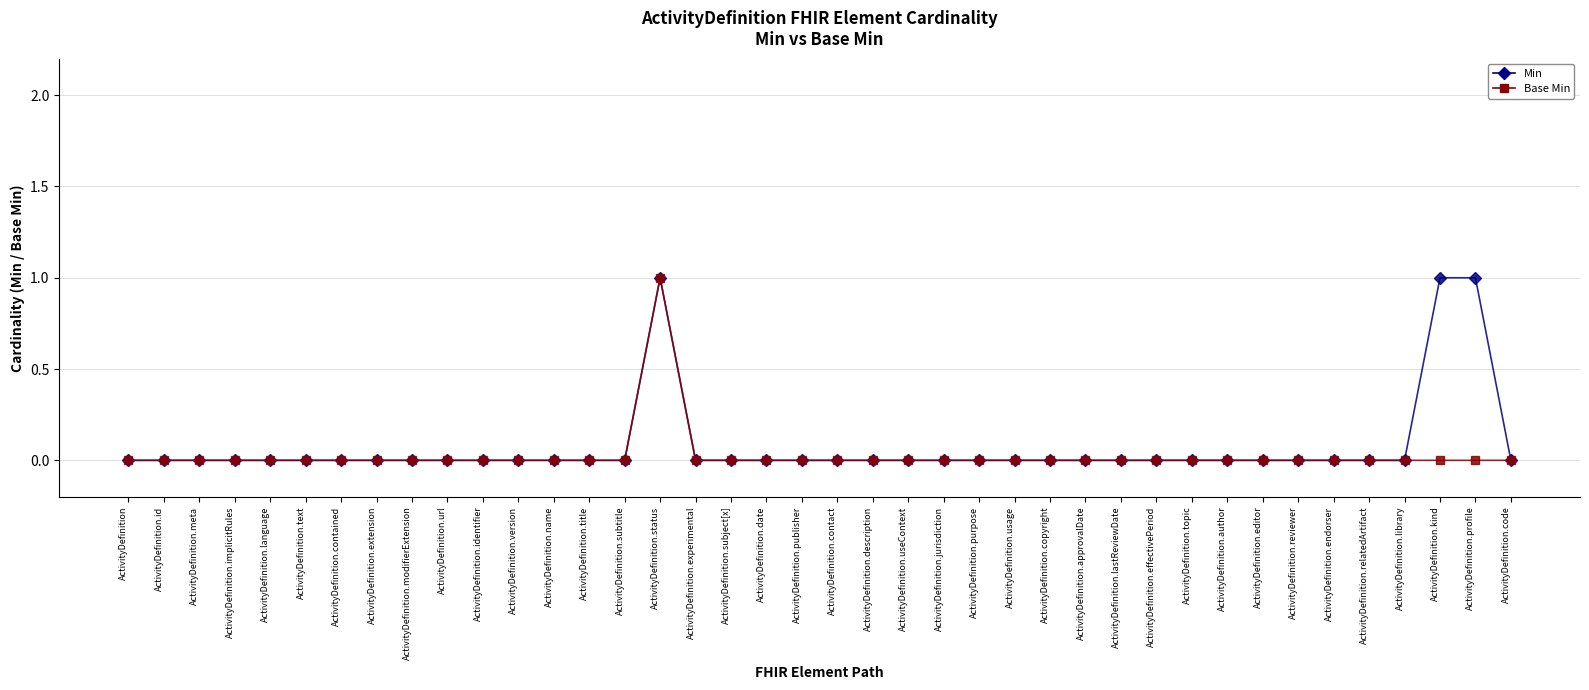

What position from the left is ActivityDefinition.contact?

21